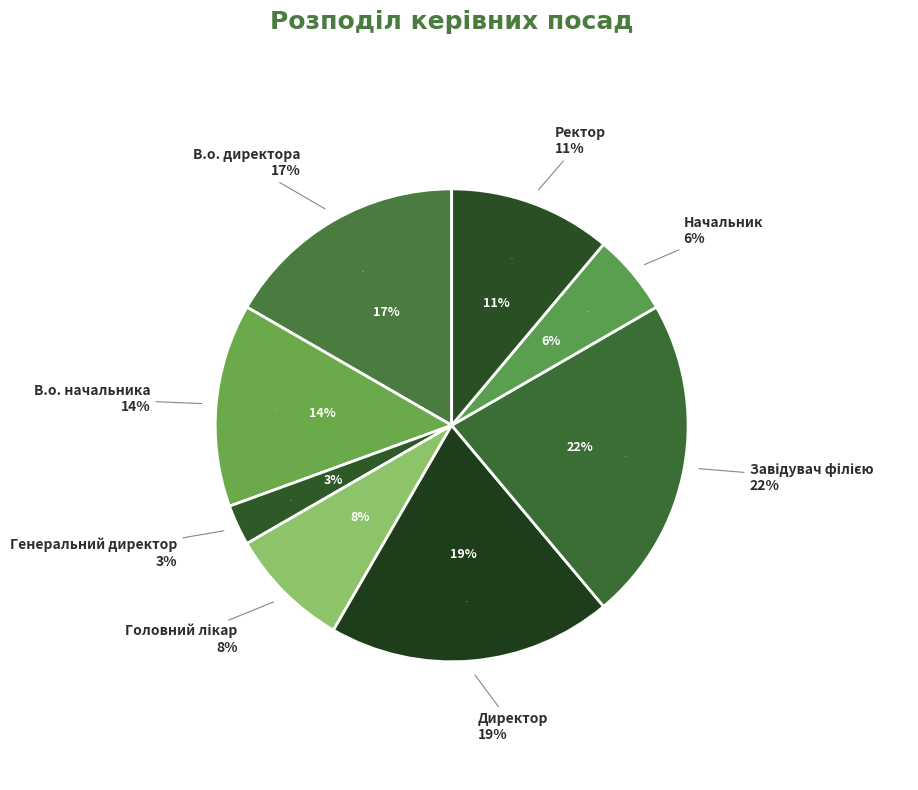

Which category has the biggest portion of the pie?

Завідувач філією